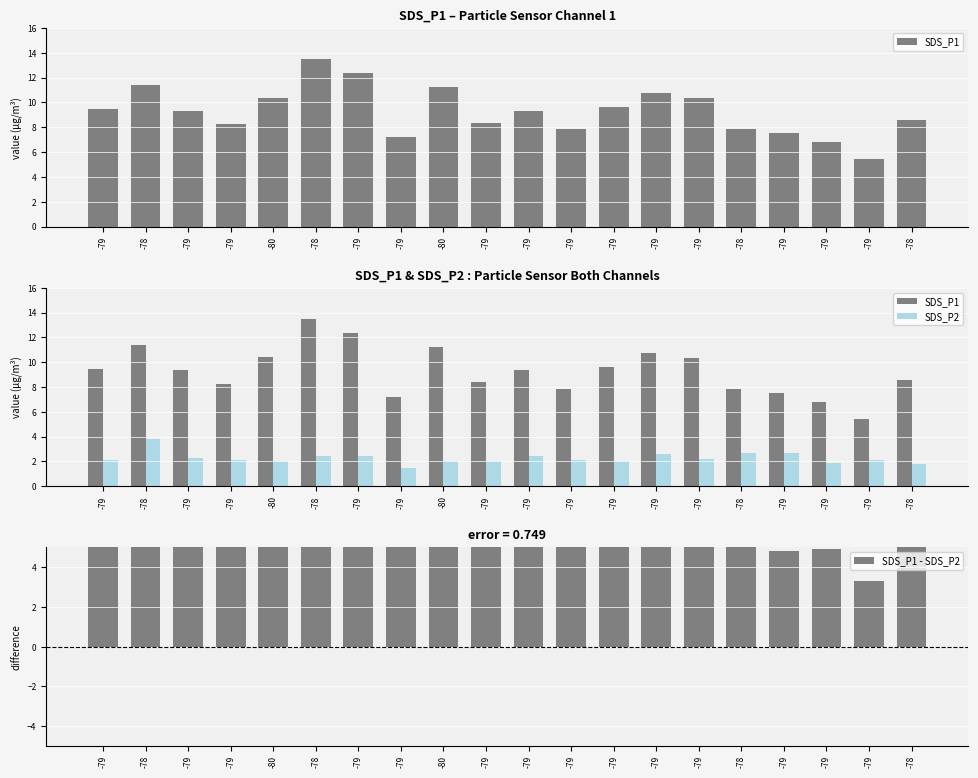

Is it true that SDS_P1 - SDS_P2 equals 7.1 at -79?

True